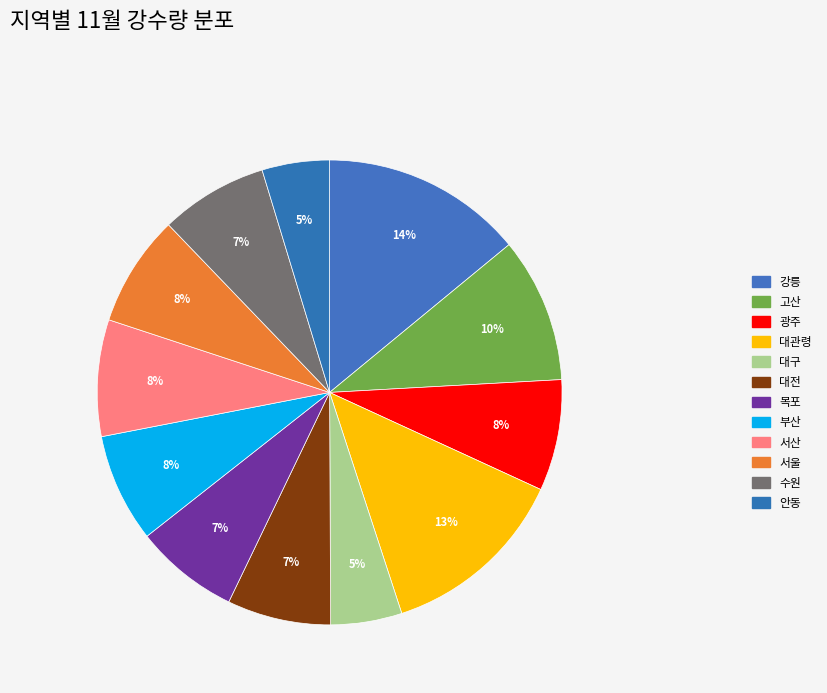

True or false: 대구 accounts for 15% of the total.

False